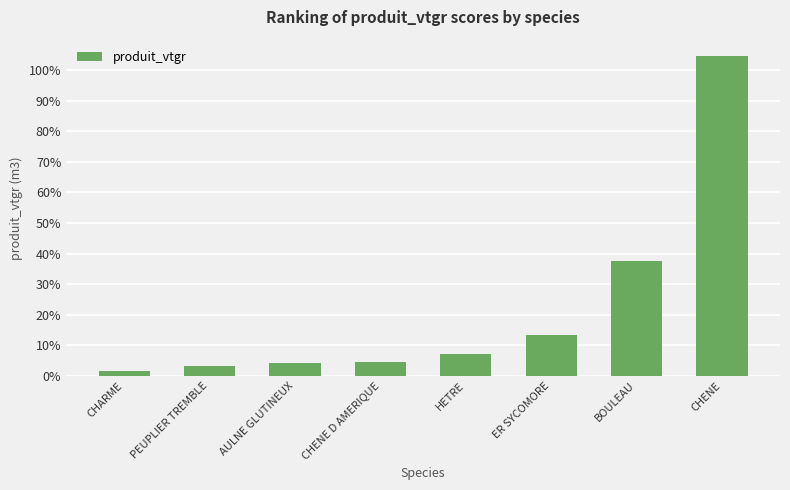

Where is the data nearest to the value 53?

BOULEAU